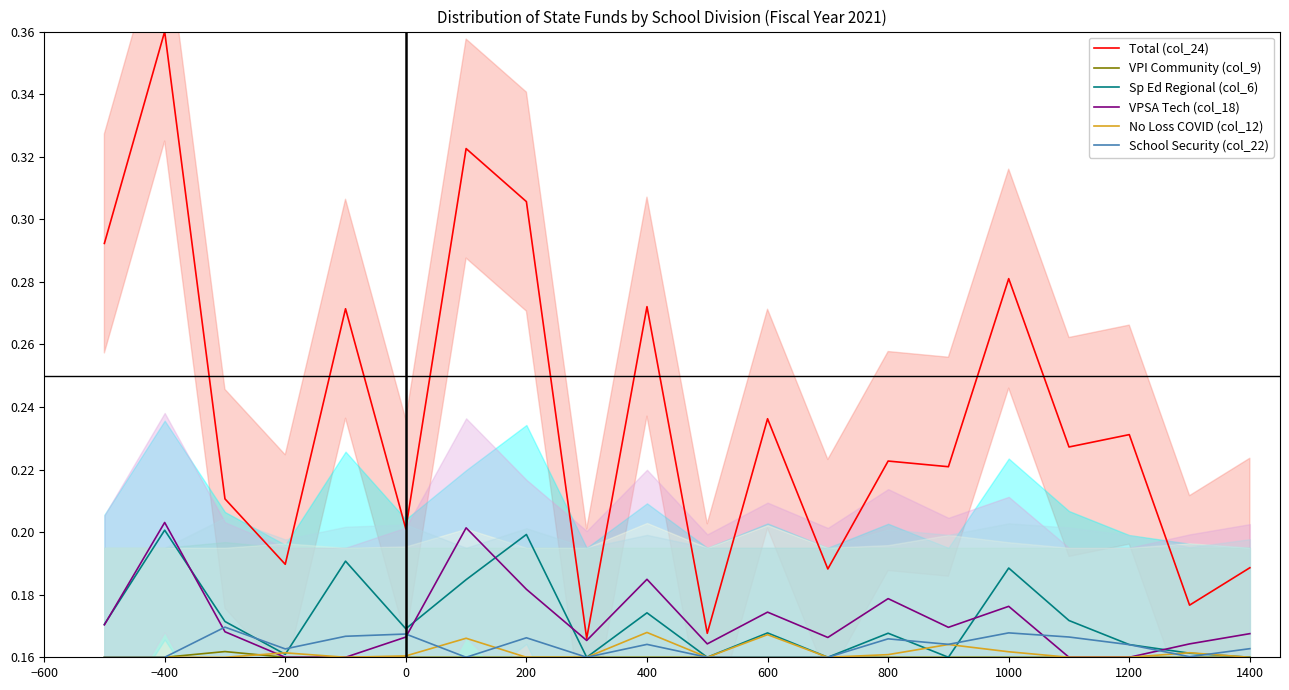

The value of Sp Ed Regional (col_6) at 0 is 0.3. True or false?

False